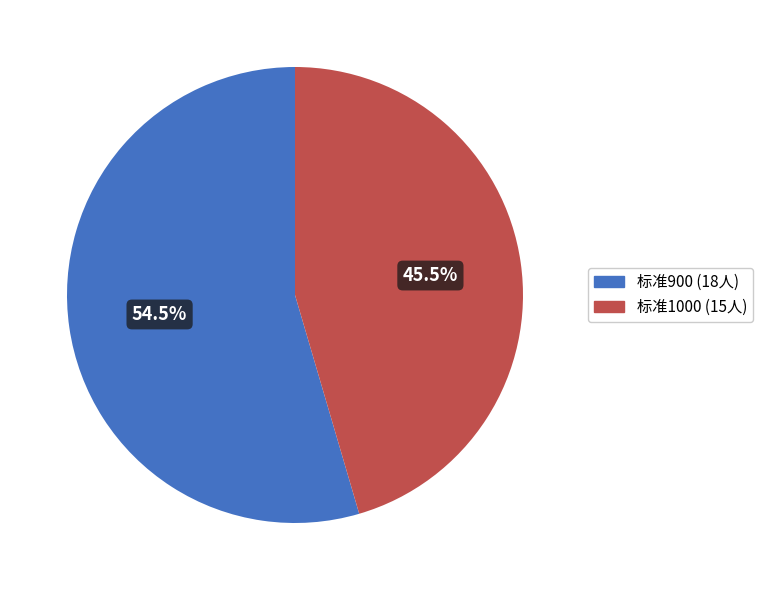

Is there any slice that represents more than half of the pie?

Yes